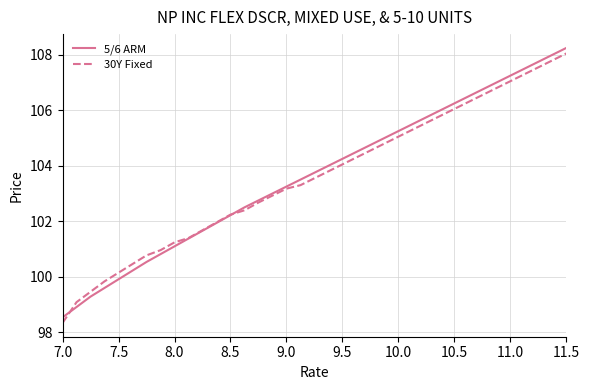

What is the smallest value displayed?

98.3